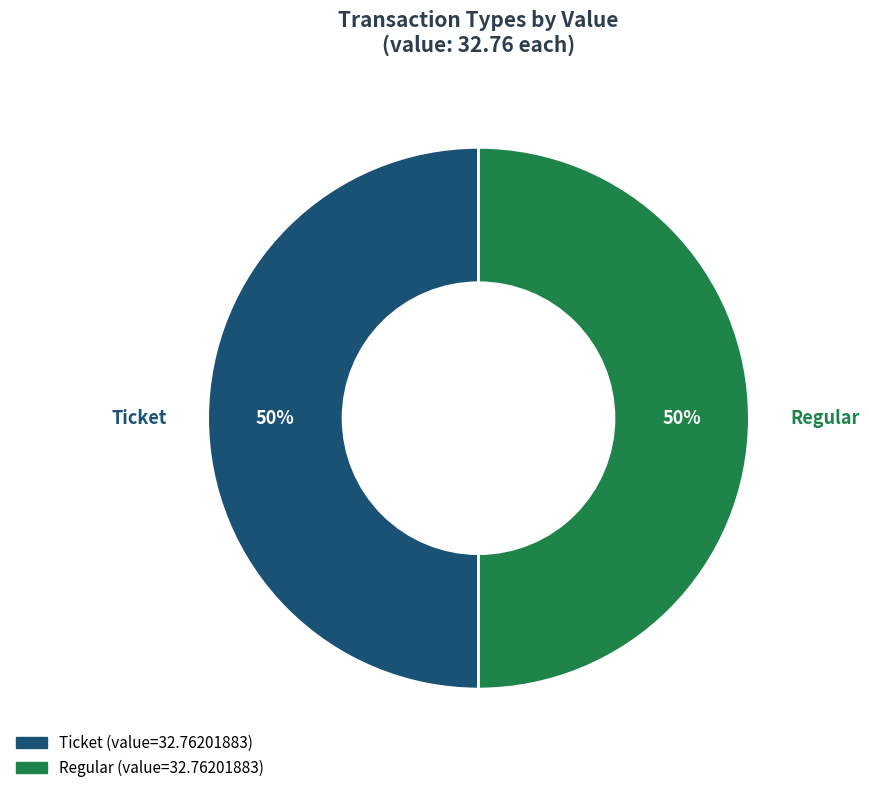

True or false: Ticket accounts for 50% of the total.

True